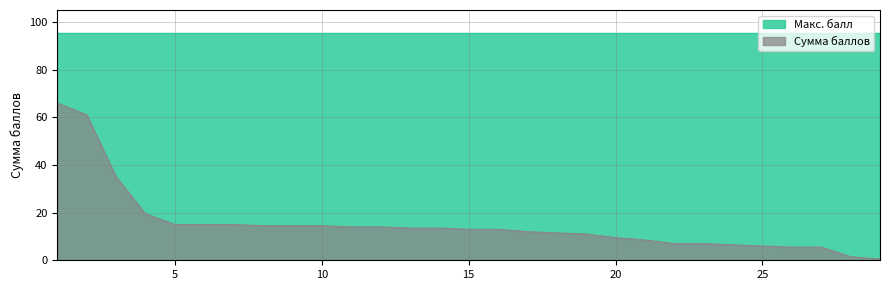

Where does the data first go above 13?

1